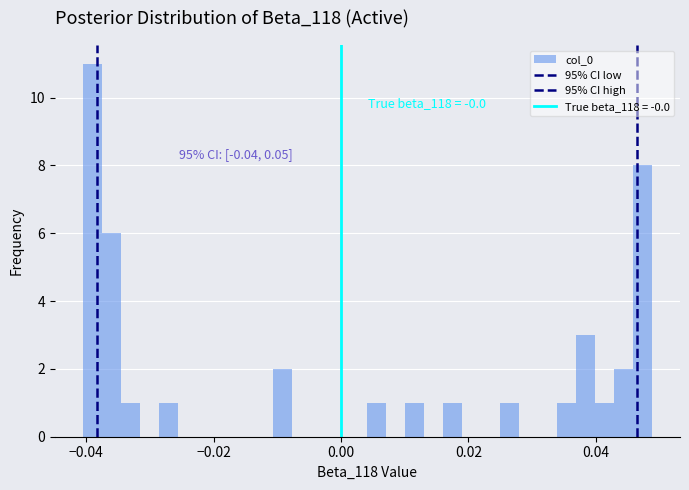

Read against the x-axis, roughly where is the centre of the tallest bar?

-0.038